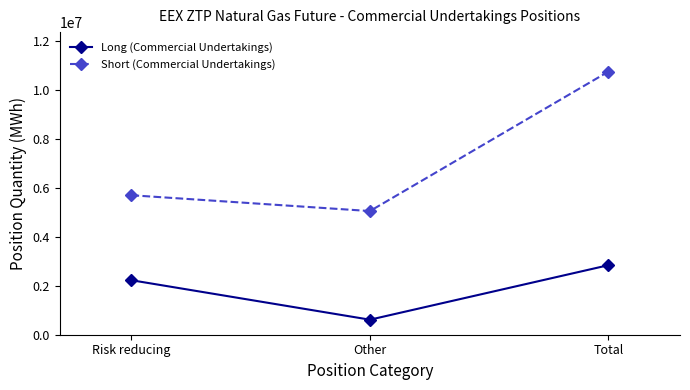

What is the difference between the highest and lowest values at Total?

7906915